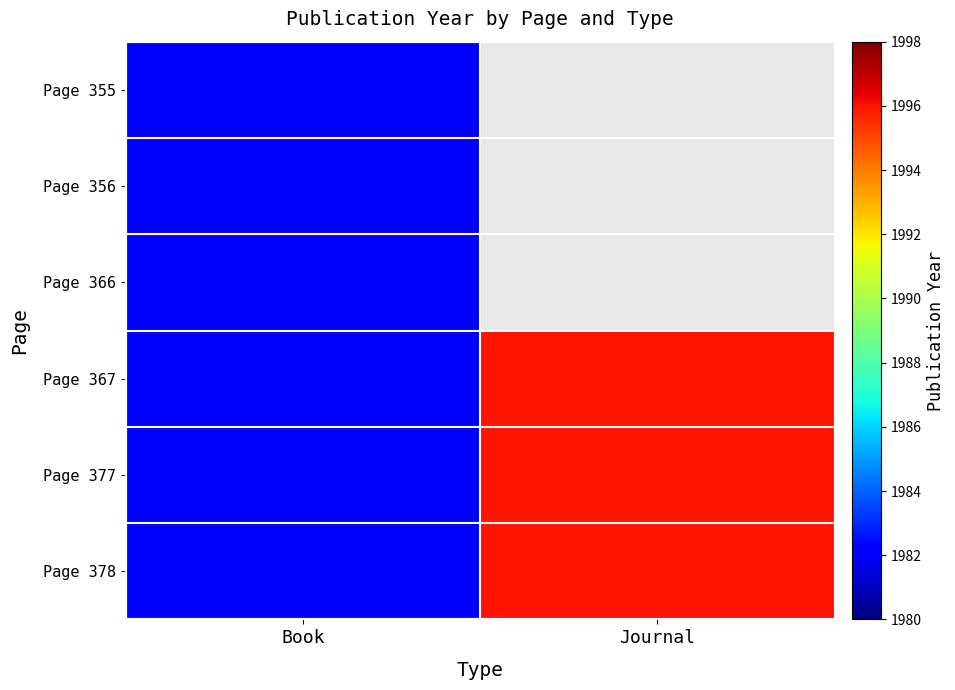

Where is Page 356 nearest to the value 1982?

Book